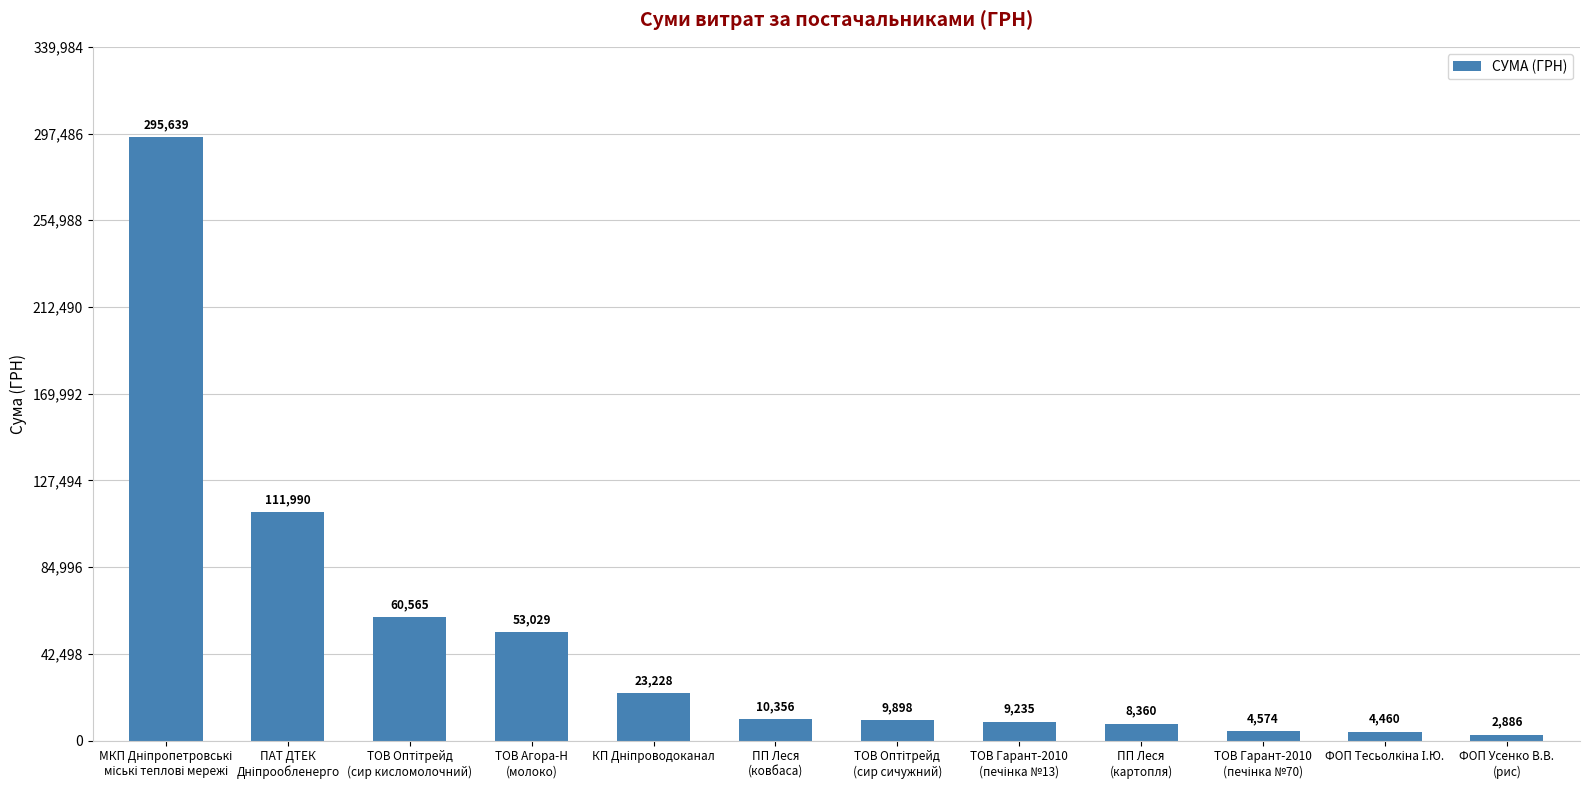

What is the average value?

49518.3